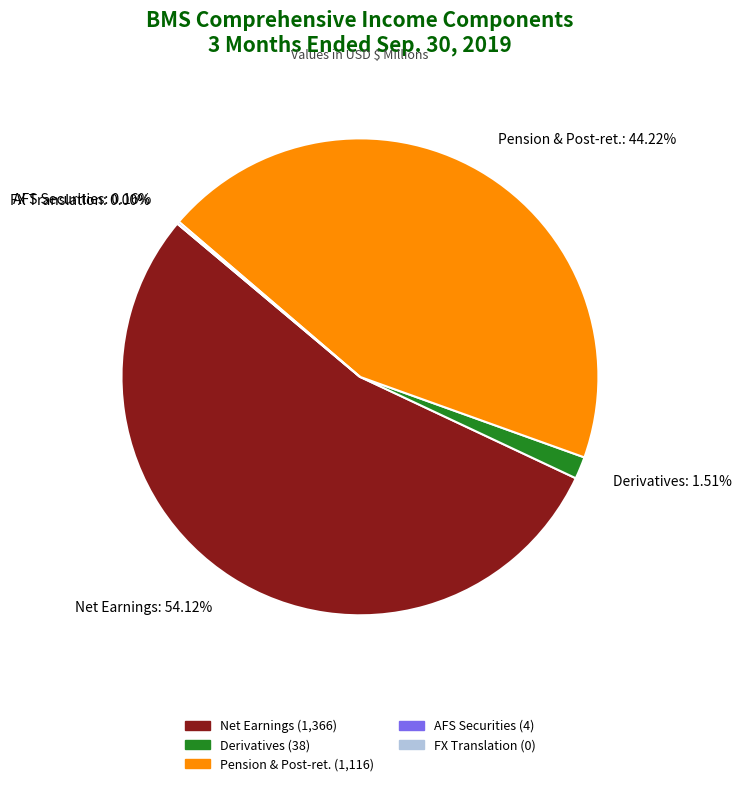

Rank the categories by value from lowest to highest.

Foreign currency translation, Available-for-sale debt securities, Derivatives qualifying as cash flow hedges, Pension and postretirement benefits, Net Earnings